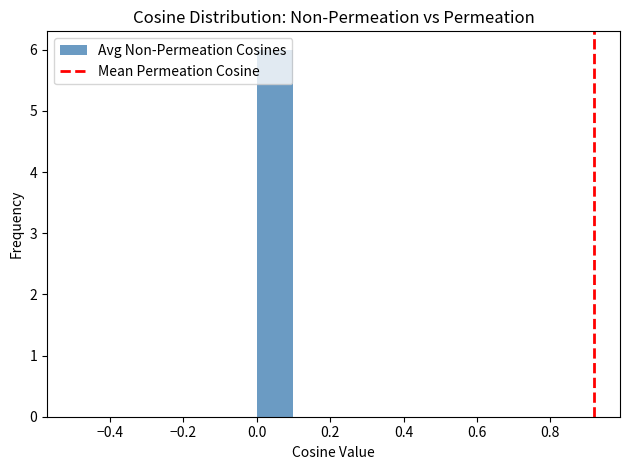

Reading left to right, list every bar in this chart as the range it spans on the x-axis followed by its height. The values are not printed on the chart, so give them approximately, as read against the axis.

-0.5 to -0.4: 0
-0.4 to -0.3: 0
-0.3 to -0.2: 0
-0.2 to -0.1: 0
-0.1 to 0.0: 0
0.0 to 0.1: 6
0.1 to 0.2: 0
0.2 to 0.3: 0
0.3 to 0.4: 0
0.4 to 0.5: 0